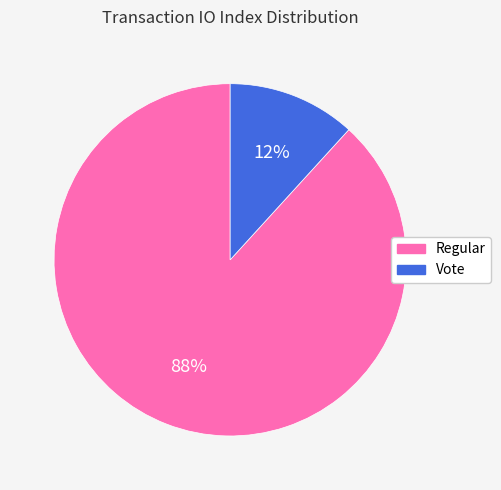

Is there any slice that represents more than half of the pie?

Yes